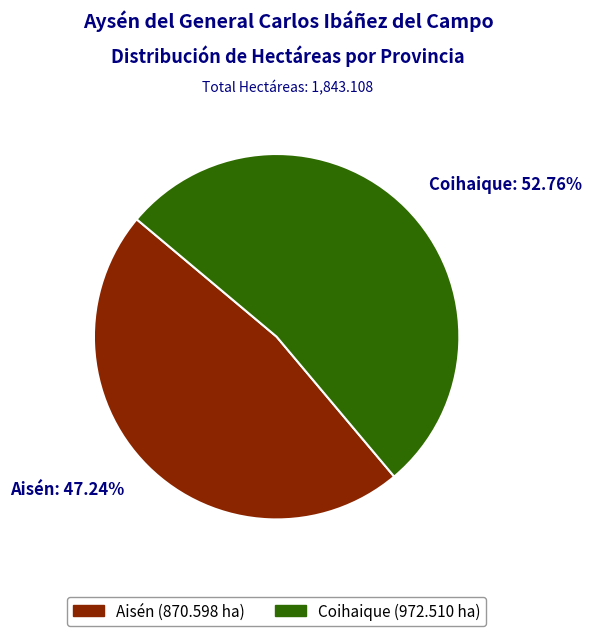

Which category accounts for the majority?

Coihaique